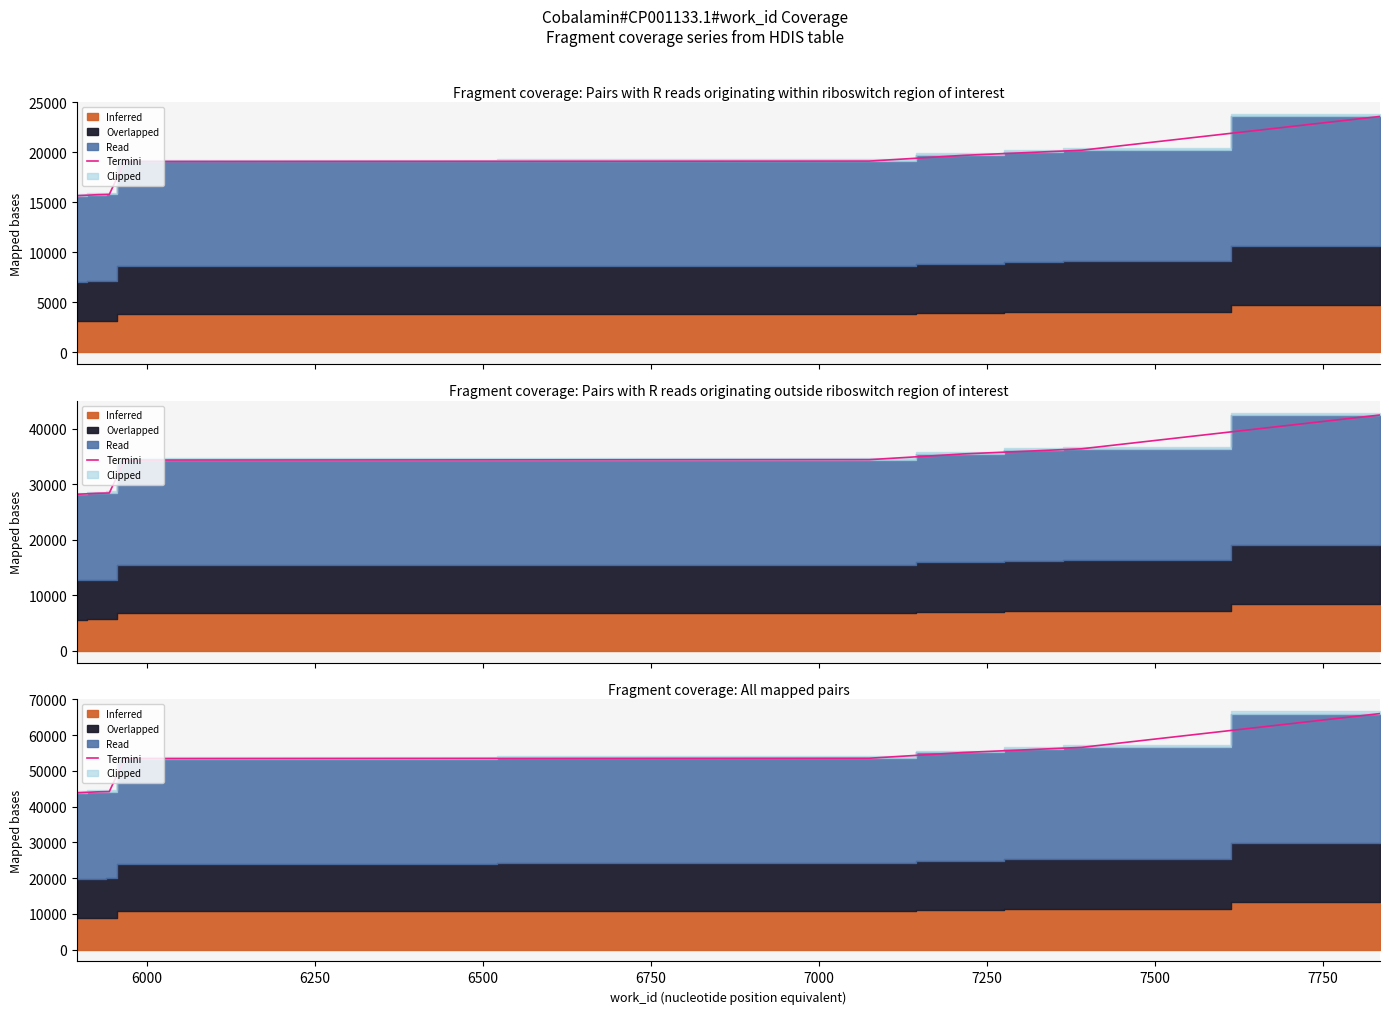

True or false: there are more than 0 points higher than both neighbors.

False